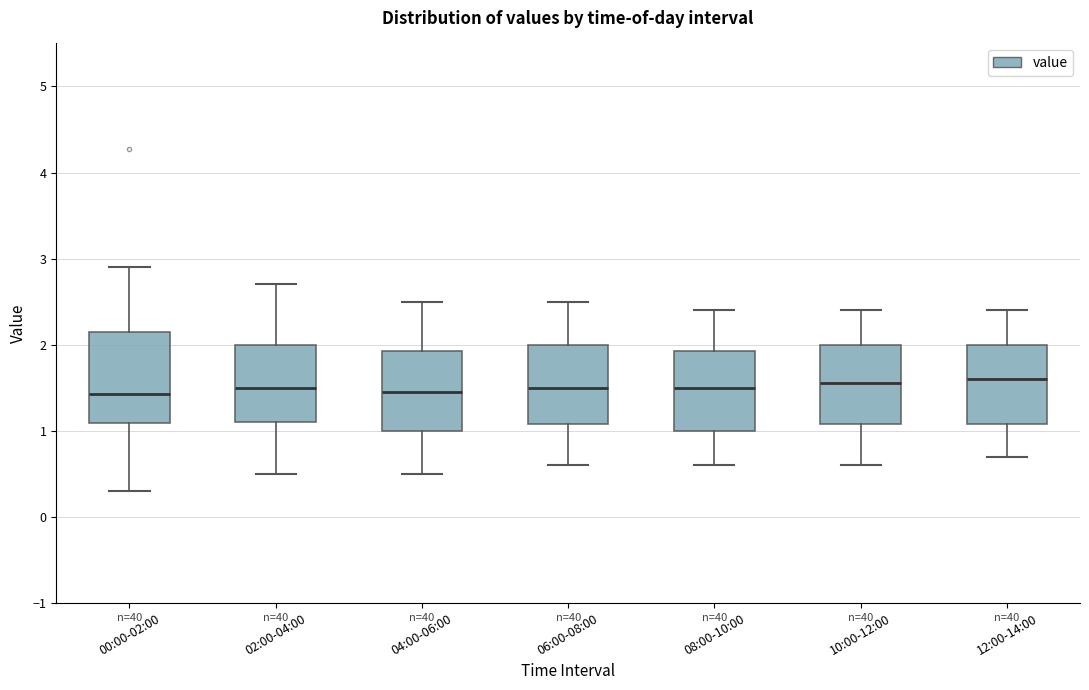

Where does the median line of the box for 08:00-10:00 sit on the y-axis? The values are not printed on the chart, so give them approximately, as read against the axis.

1.5